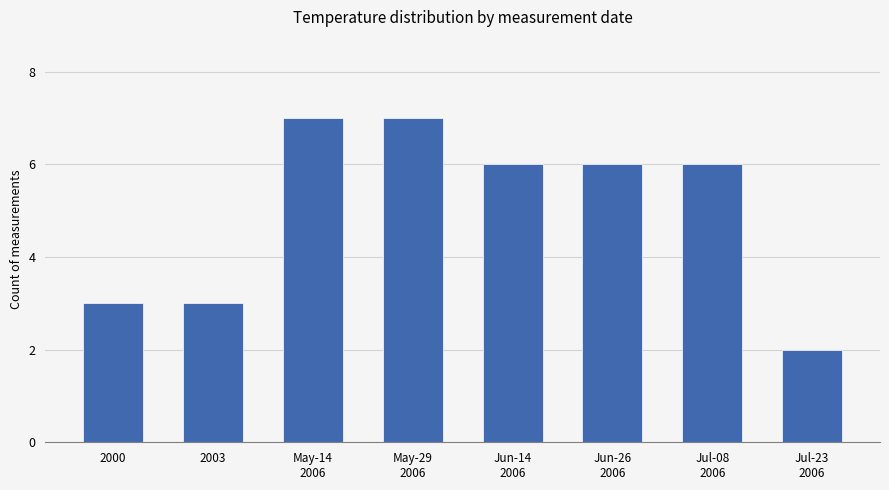

What is the minimum value shown in the chart?

2